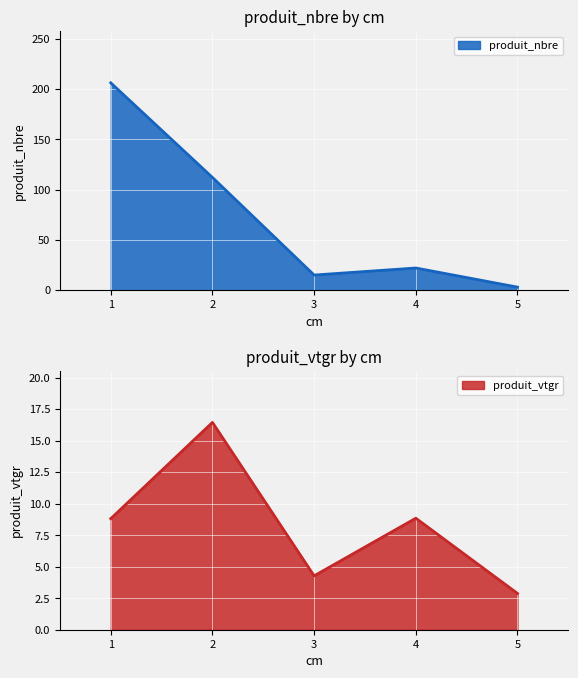

Count the number of categories in the chart.

5